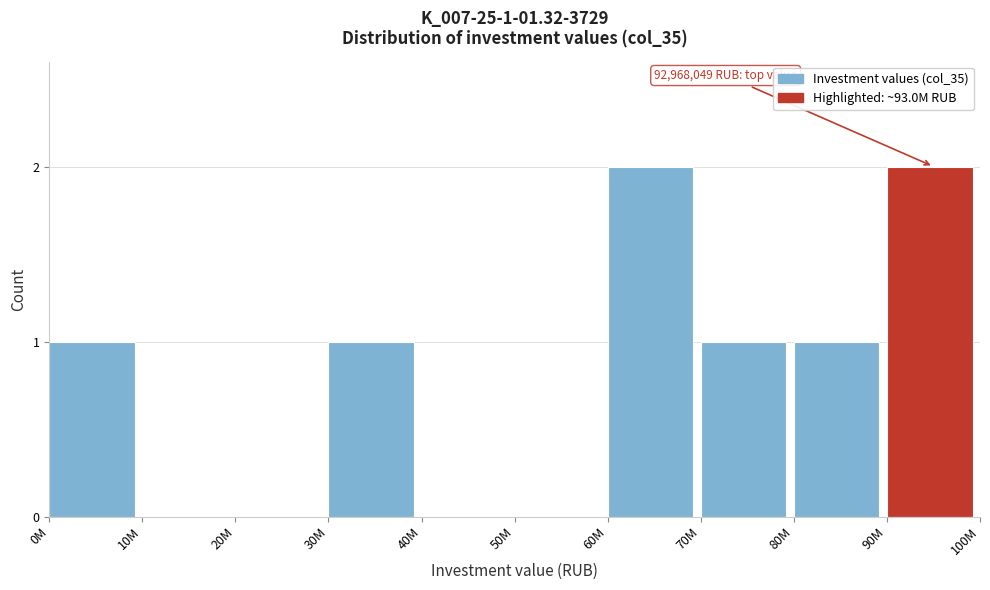

Reading left to right, extract all data points from this chart.

0M=1	10M=0	20M=0	30M=1	40M=0	50M=0	60M=2	70M=1	80M=1	90M=2